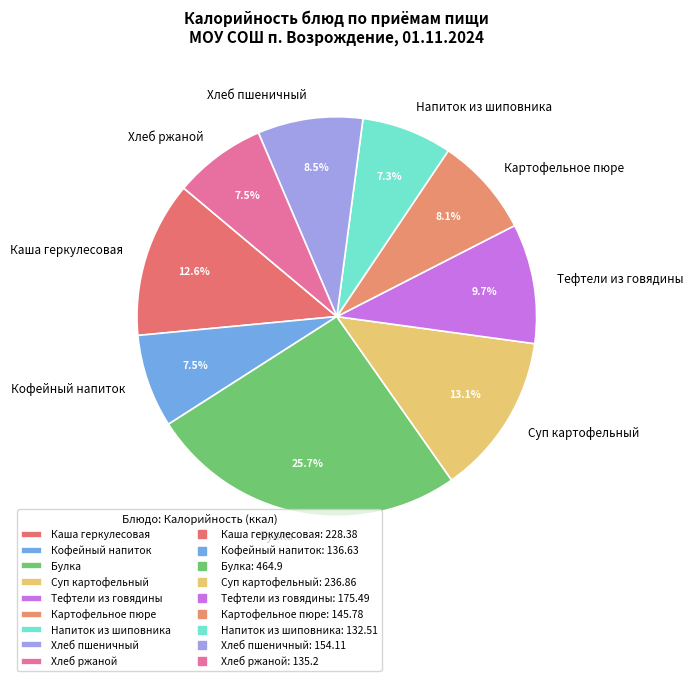

Is Хлеб ржаной the majority of the pie?

No